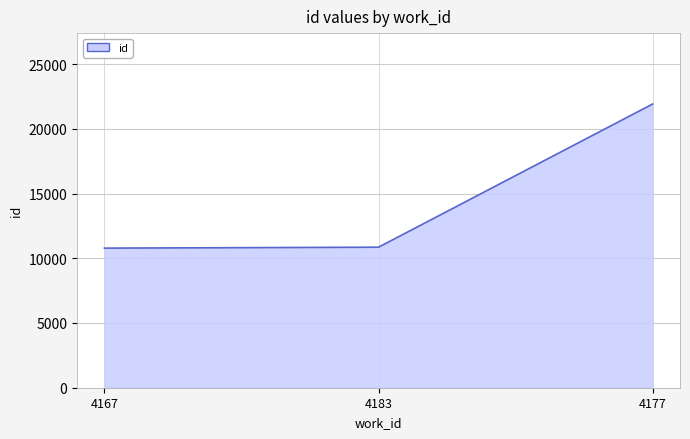

What is the minimum value shown in the chart?

10782